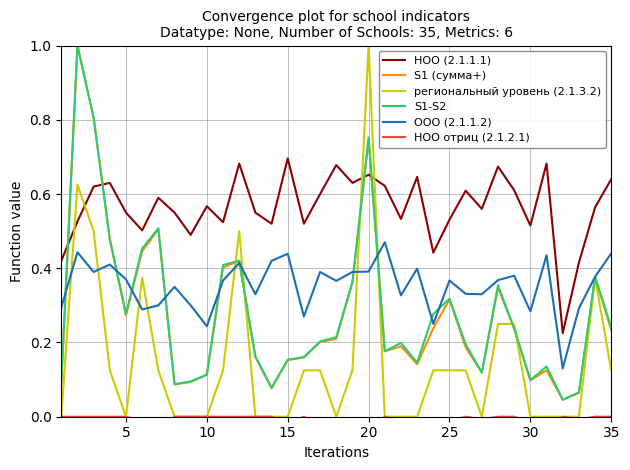

What is the sum of all S1-S2 values?

9.8